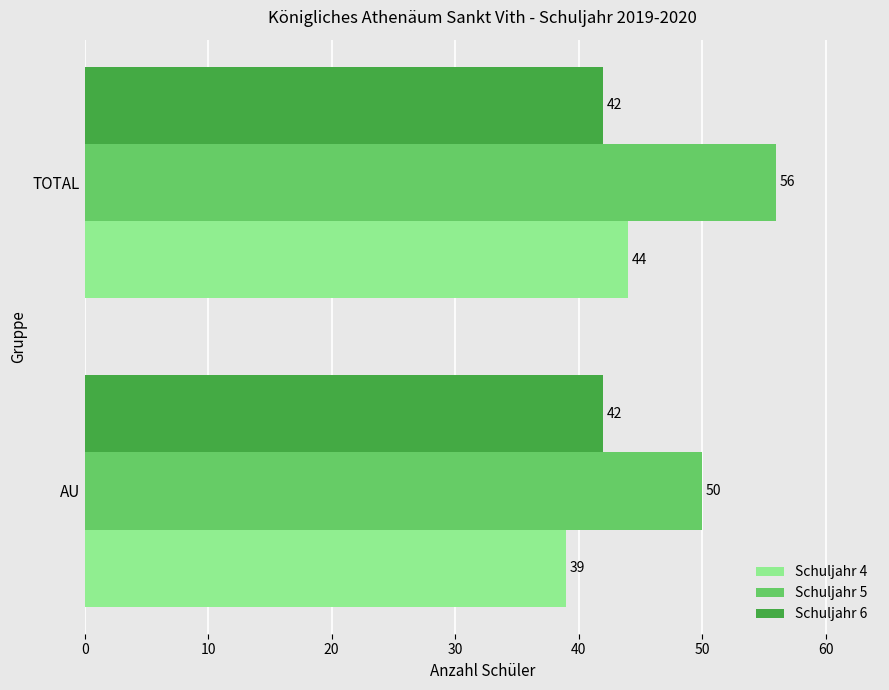

Which series has the widest spread of values?

Schuljahr 5